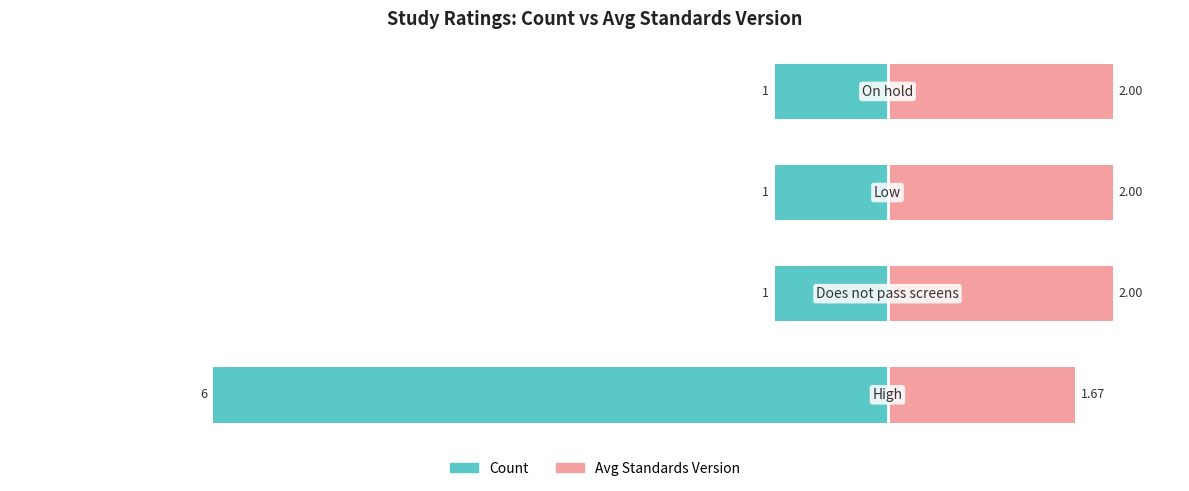

Reading left to right, list all the values displayed in this chart.

Count: -6.0	-1.0	-1.0	-1.0
Avg Standards Version: 1.7	2.0	2.0	2.0